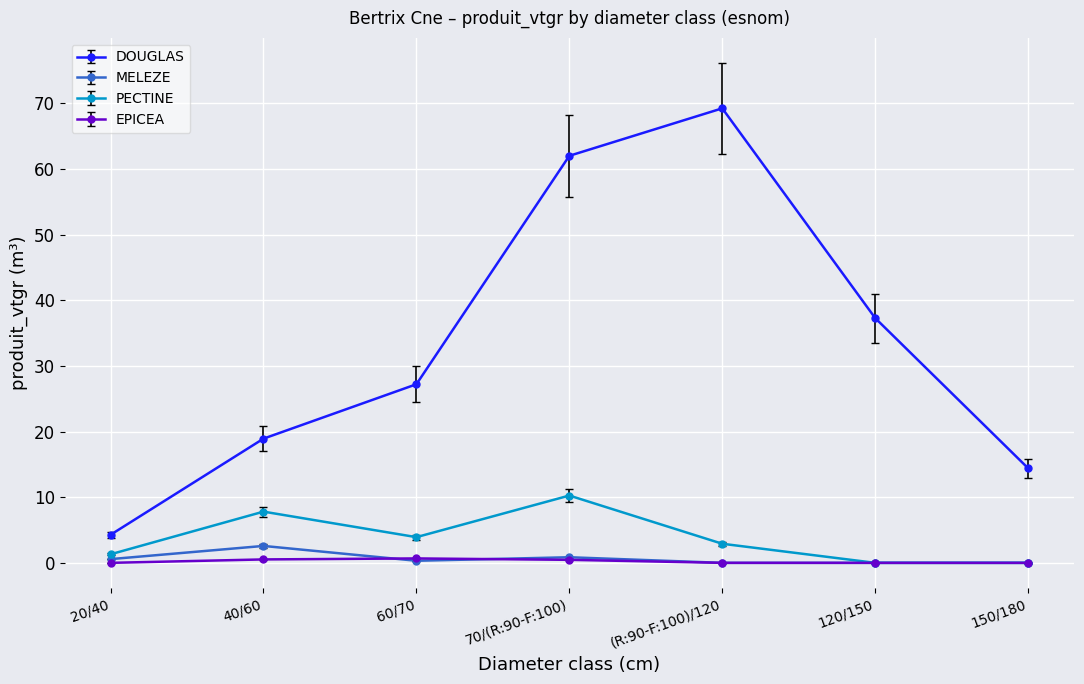

True or false: EPICEA and DOUGLAS intersect in this chart.

False